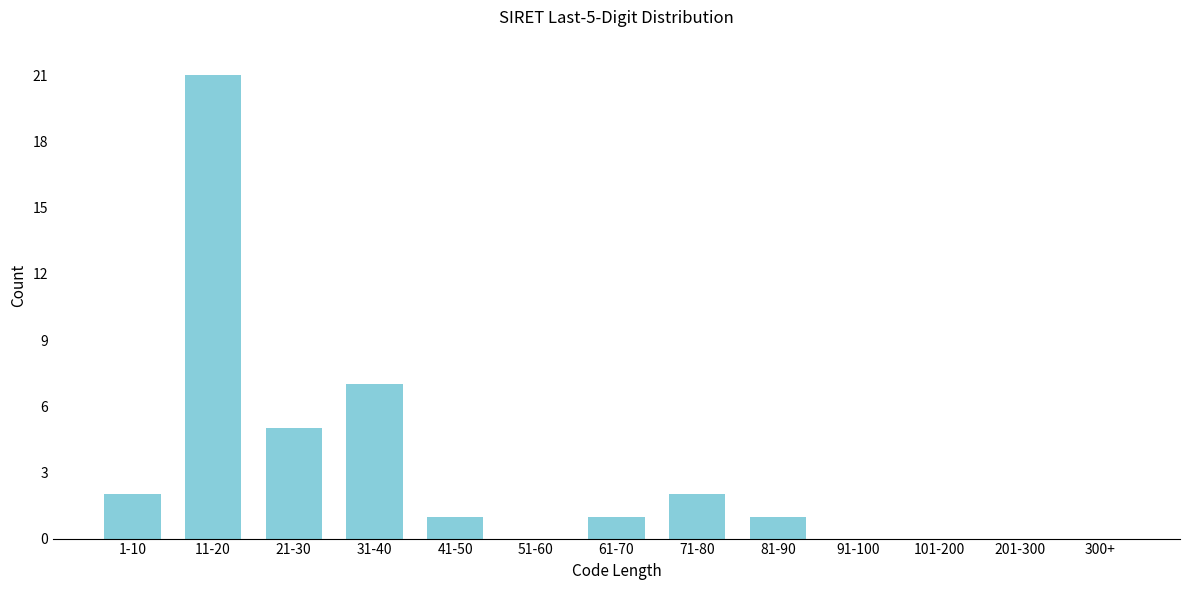

Reading right to left, transcribe all the data shown in this chart.

300+=0	201-300=0	101-200=0	91-100=0	81-90=1	71-80=2	61-70=1	51-60=0	41-50=1	31-40=7	21-30=5	11-20=21	1-10=2